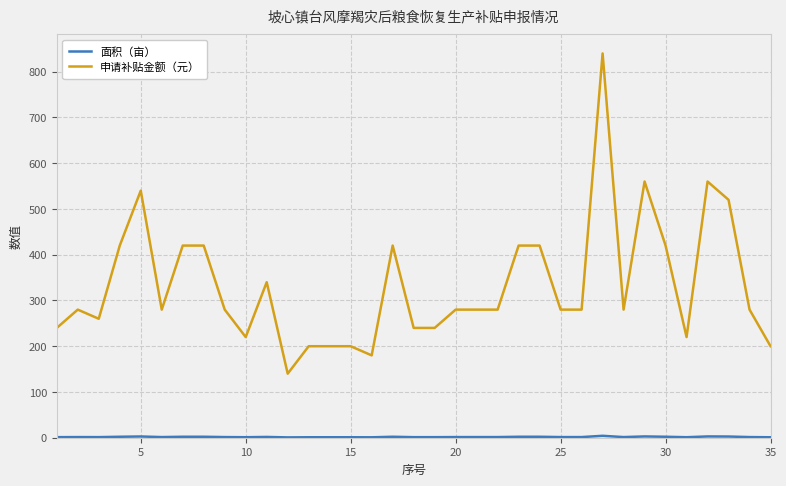

What is the difference between the maximum and minimum values in the 申请补贴金额（元） series?

700.0